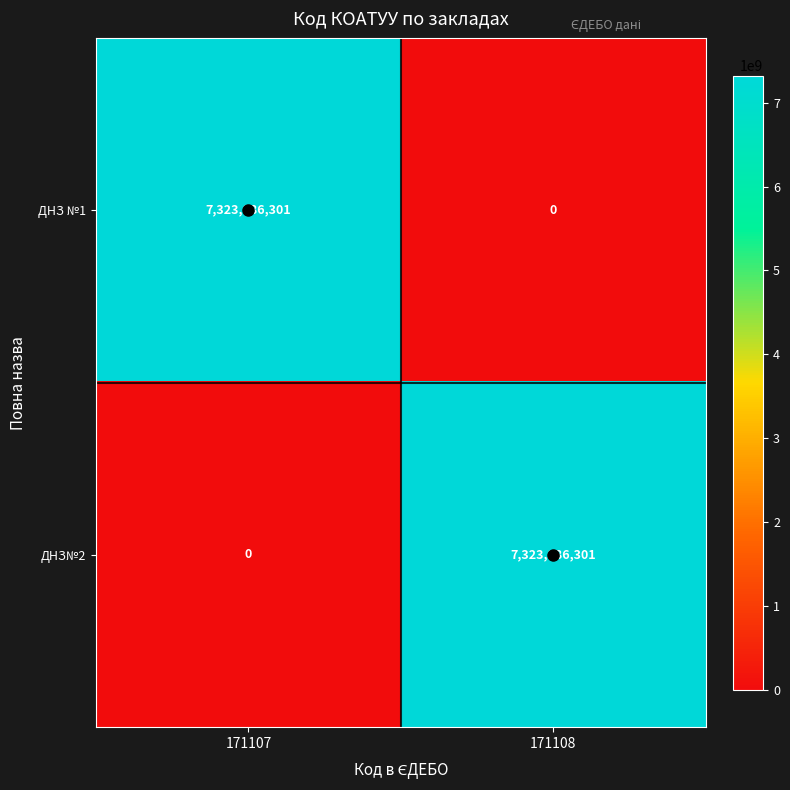

Count the number of categories in the chart.

2